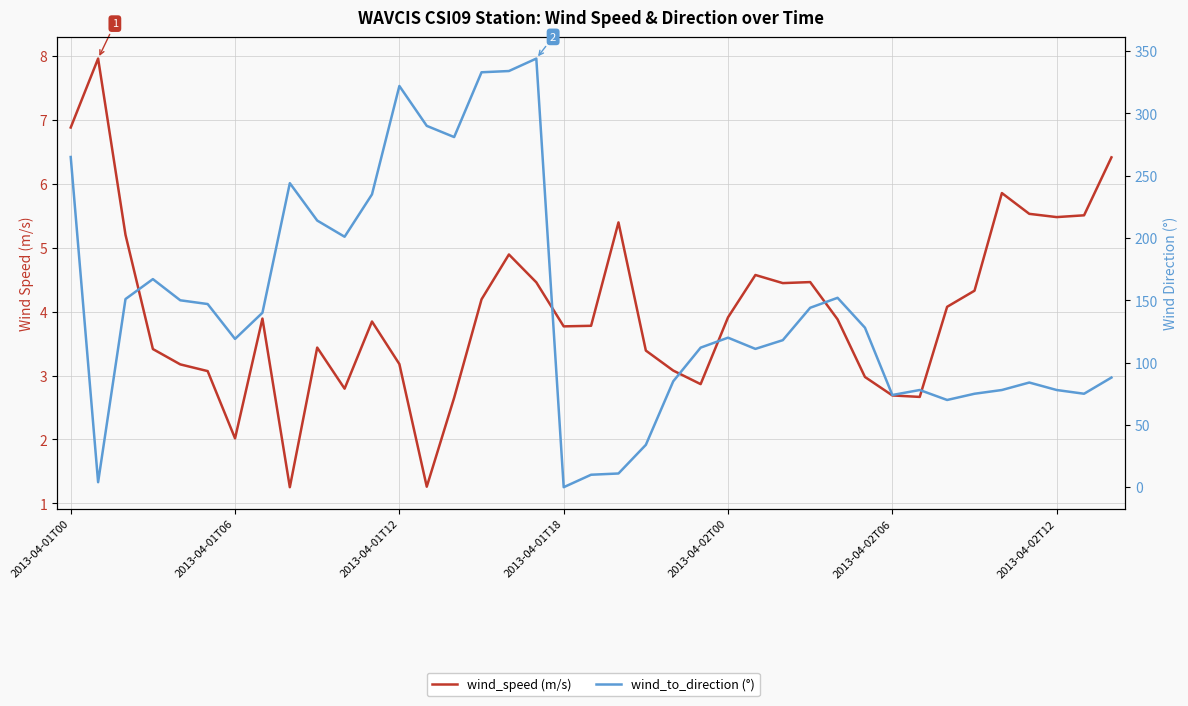

Rank the series by their average value, from highest to lowest.

wind_to_direction (°), wind_speed (m/s)